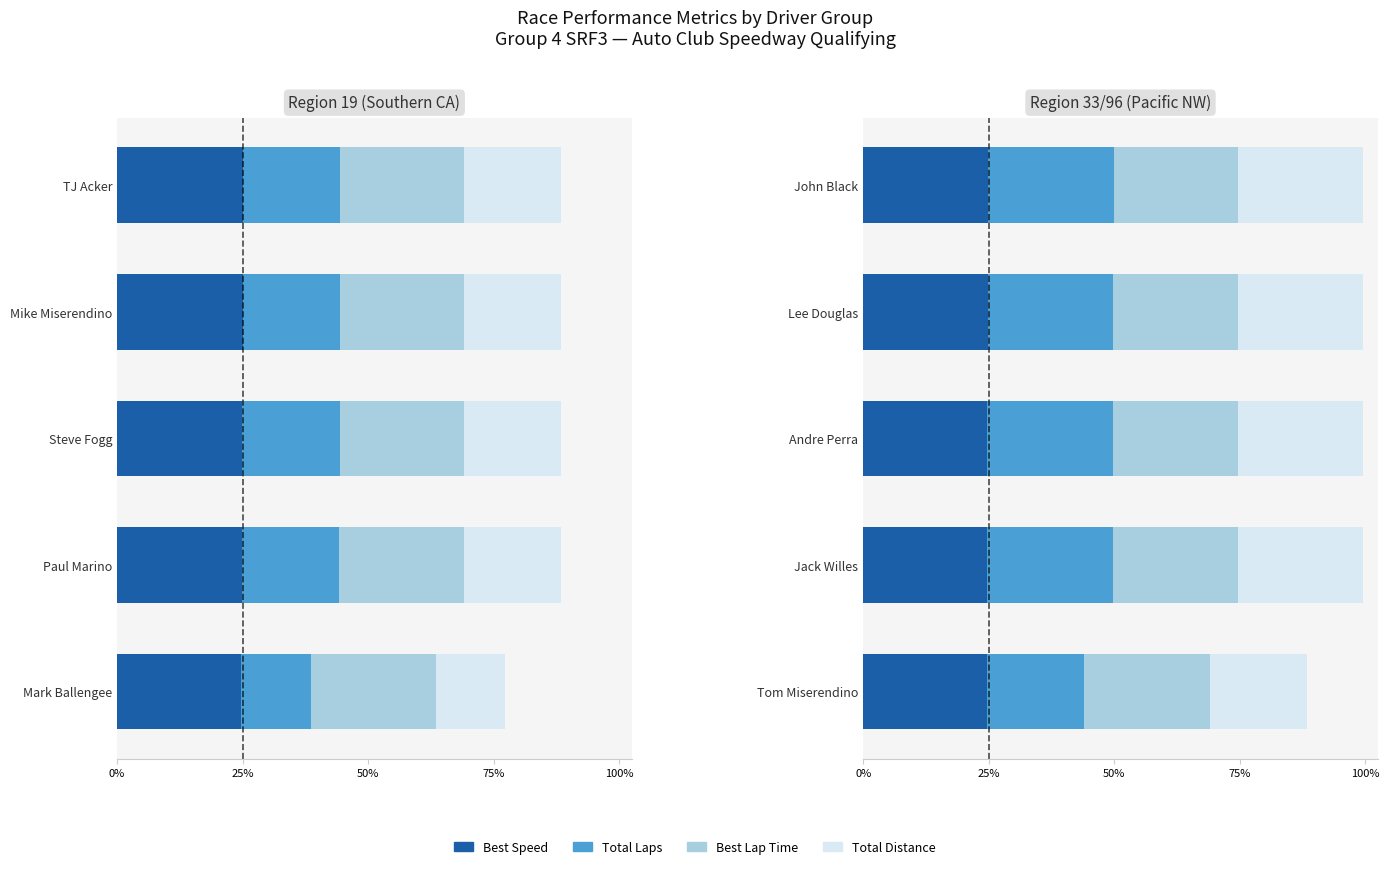

The value of Best Speed at Tom Miserendino is 98.3. True or false?

True